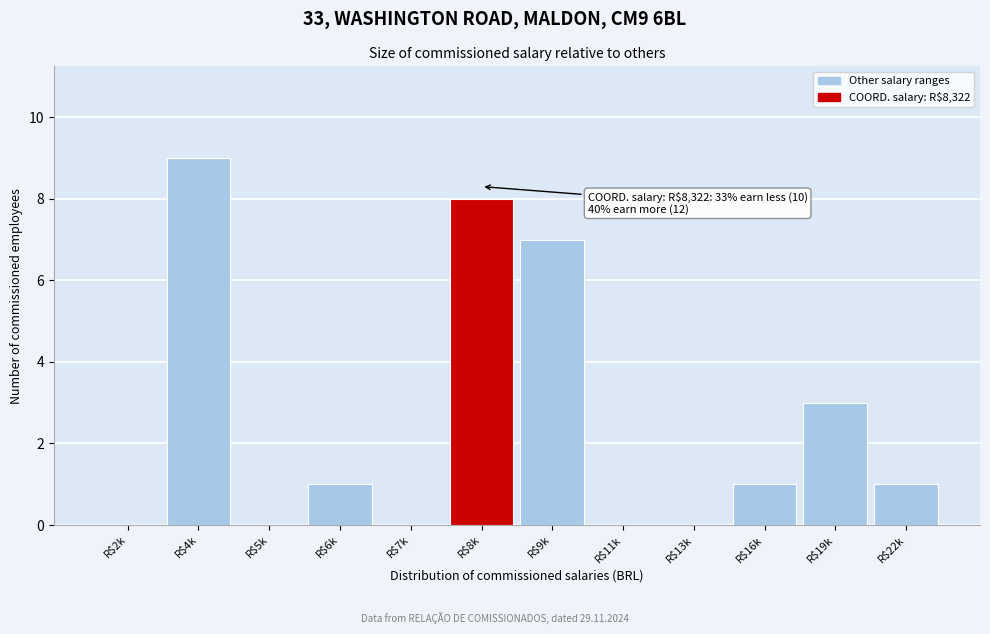

What is the sum of all values?

30